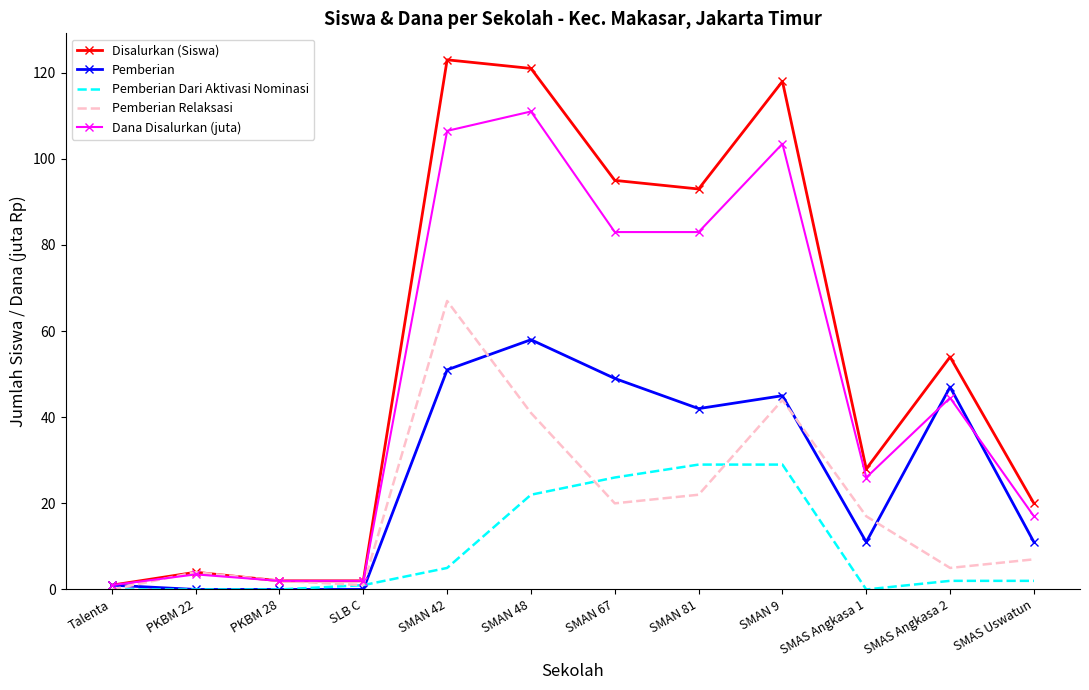

Which series has the largest range (max minus min)?

Disalurkan (Siswa)